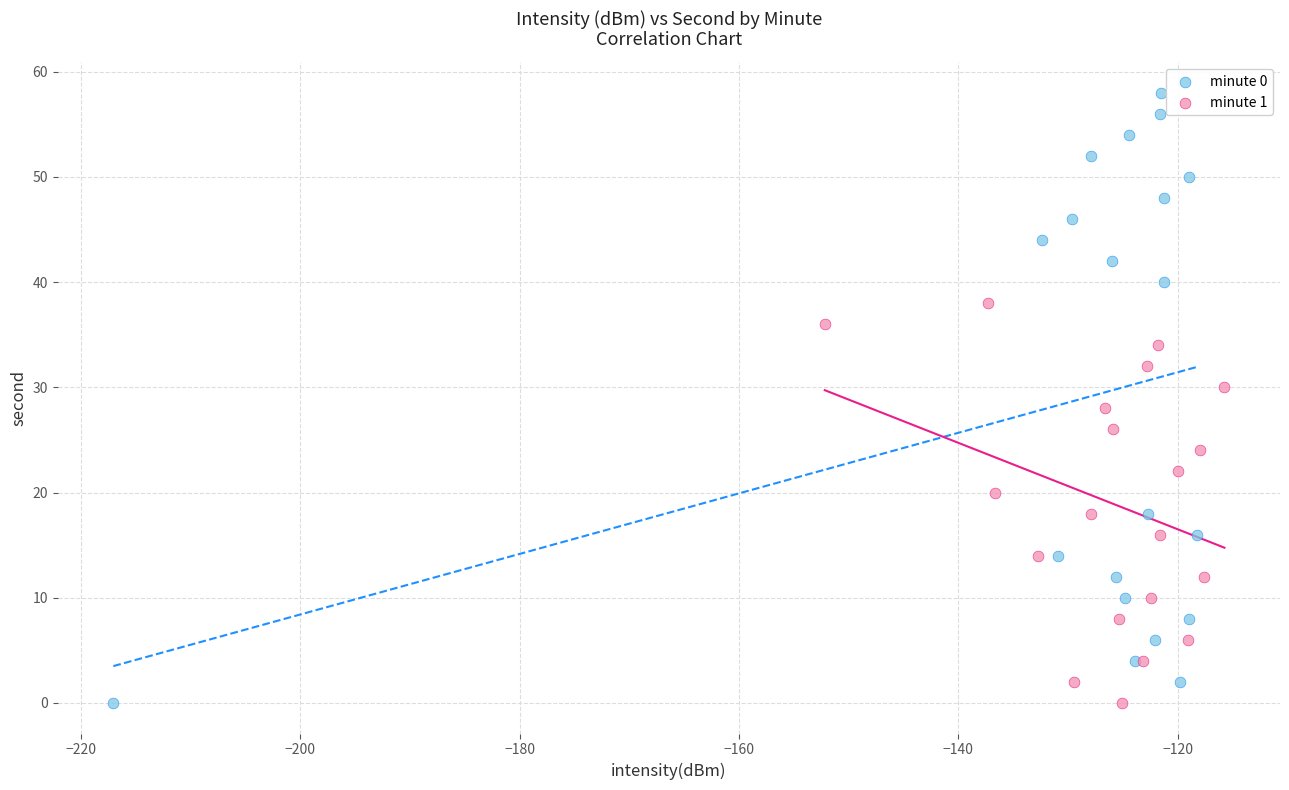

Which series has the widest spread of Y values?

minute 0